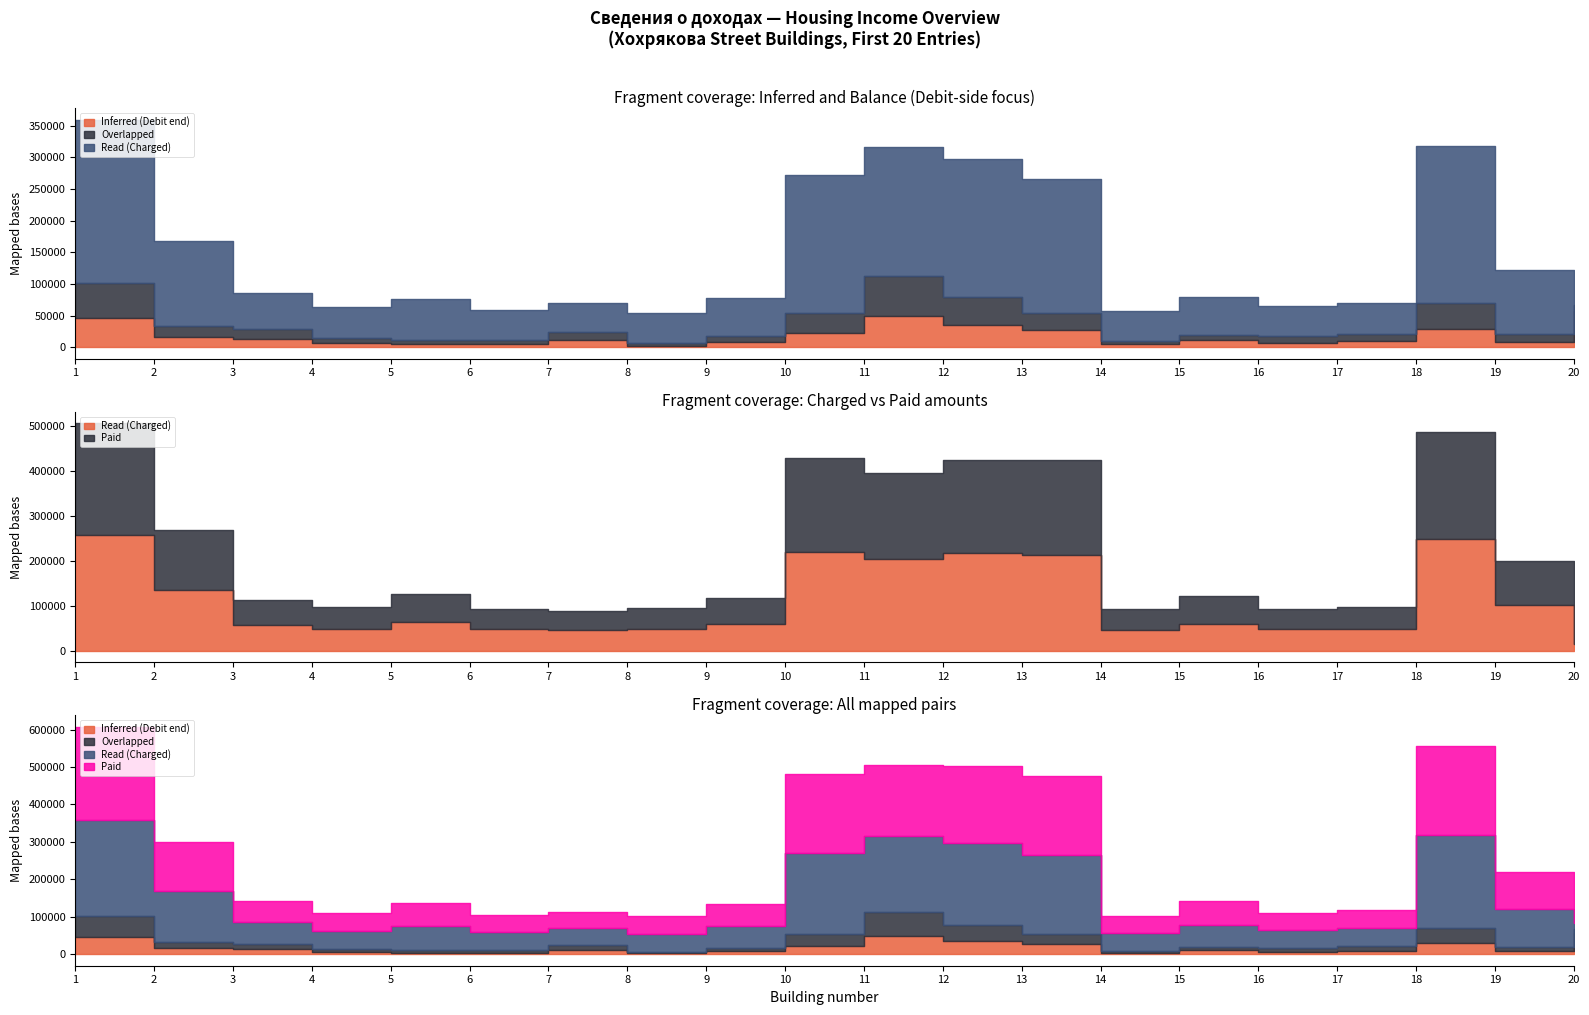

Between 14 and 11, which is larger?

11